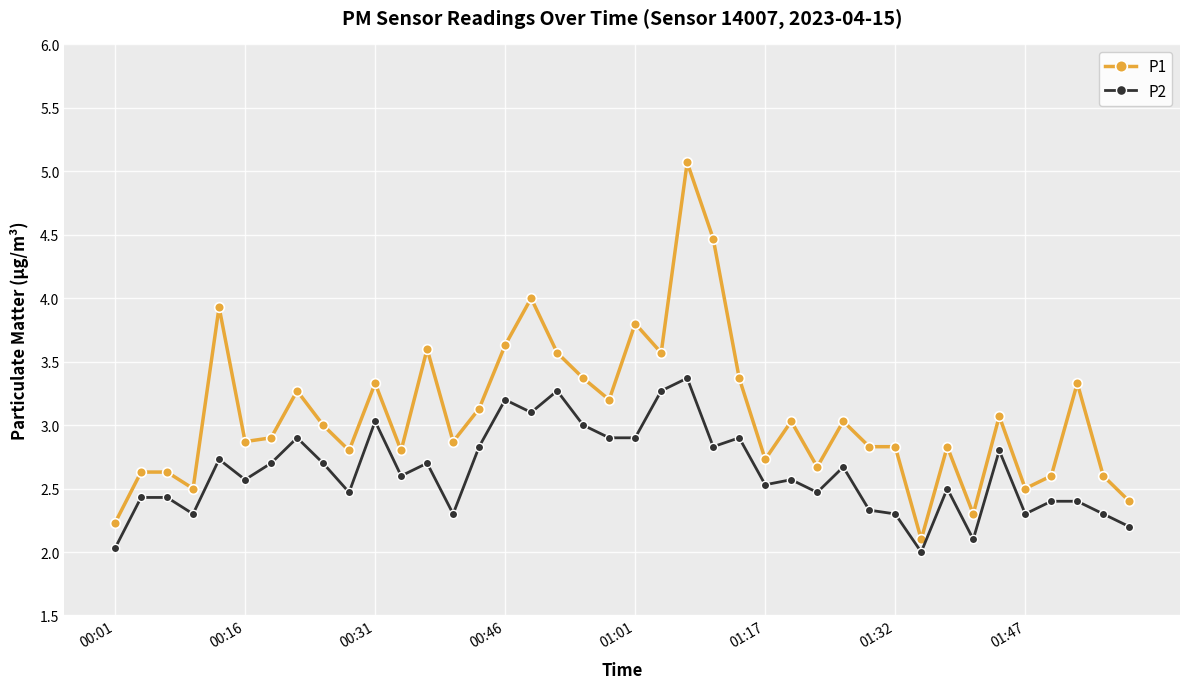

How many categories are shown in the chart?

40